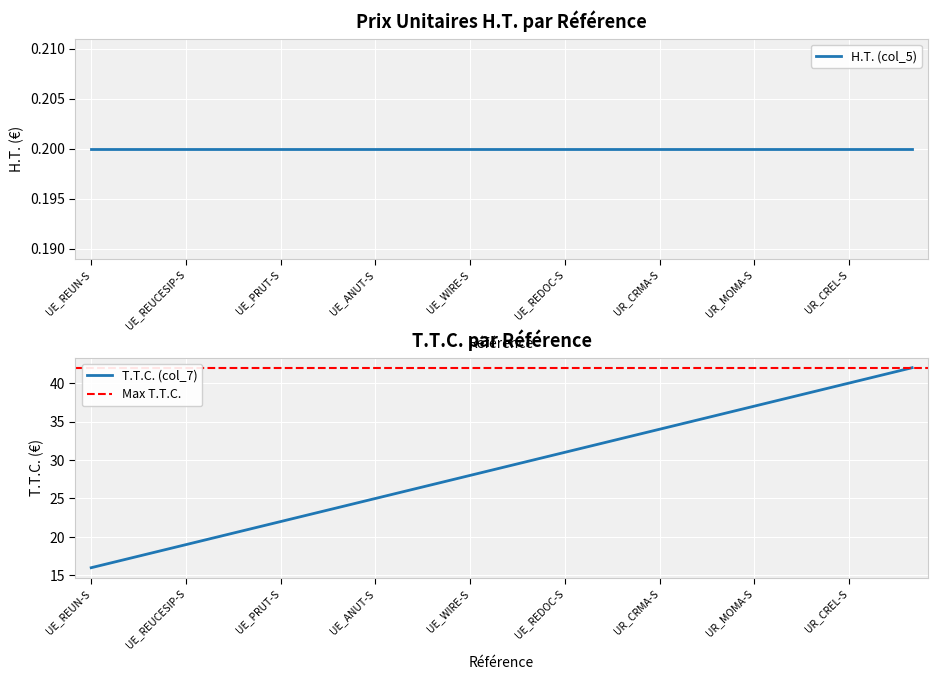

Is it true that the value at UE_WIRE-C is 11?

False